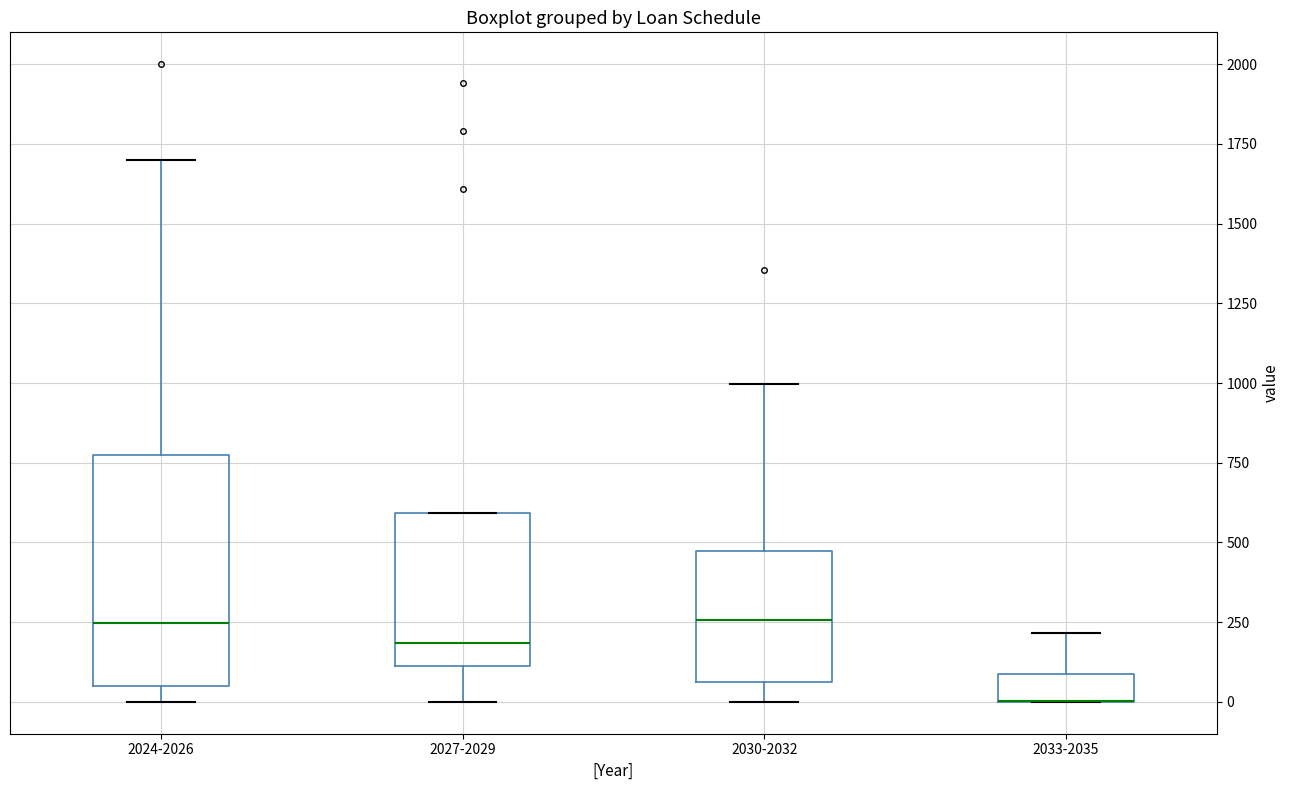

Comparing the boxes themselves (not the whiskers), which one is the tallest?

2024-2026